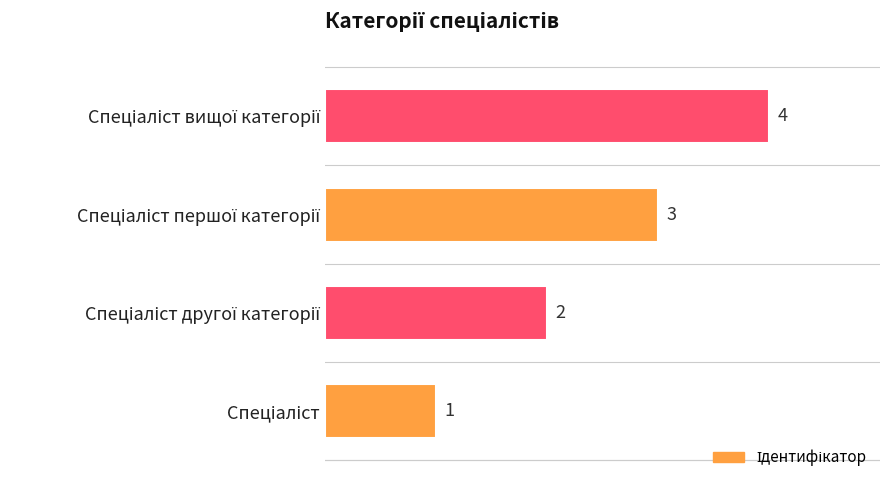

What is the maximum value shown in the chart?

4